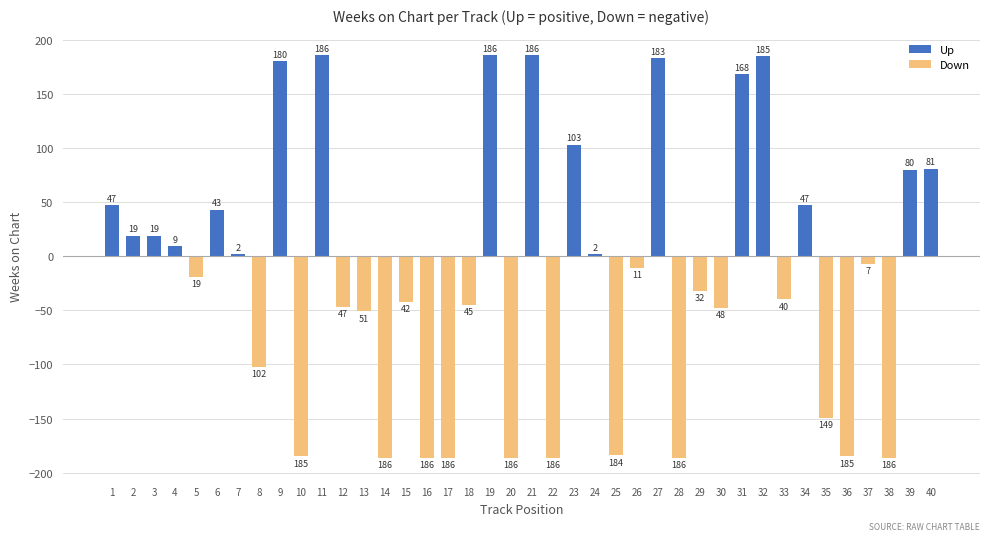

What is the approximate value at 29, to the nearest 50?

-50